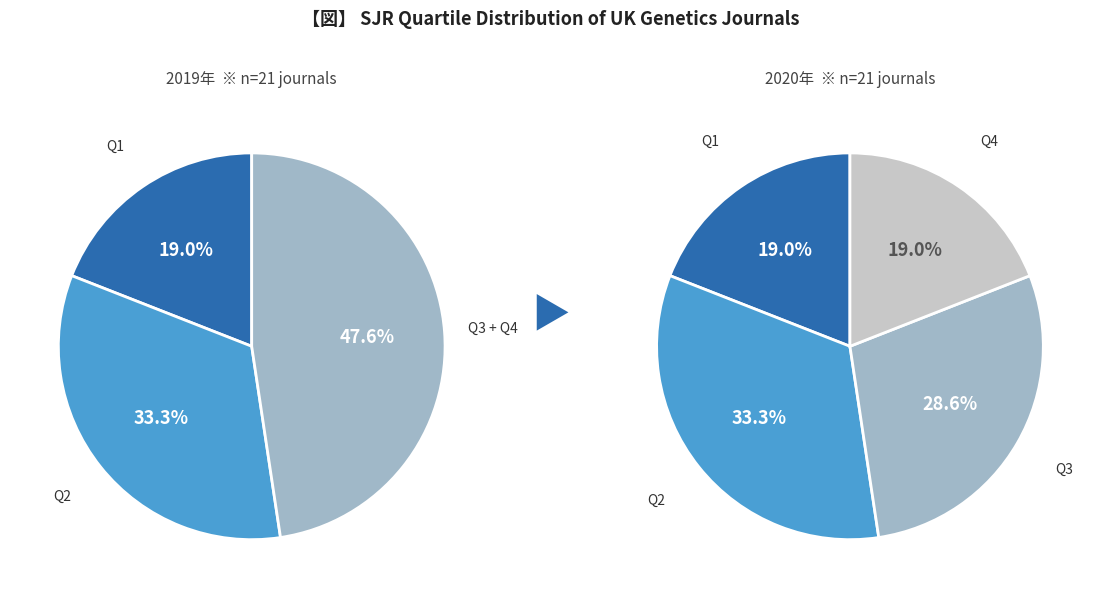

Is there any slice that represents more than half of the pie?

No